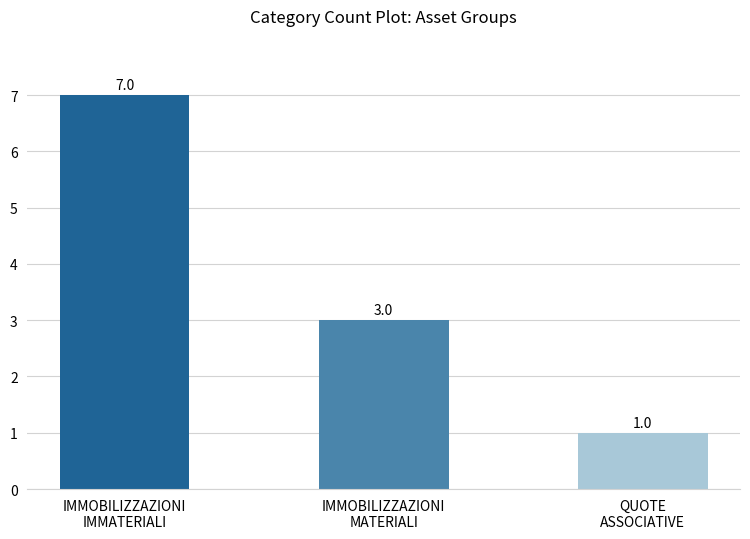

How many series are shown in this chart?

1